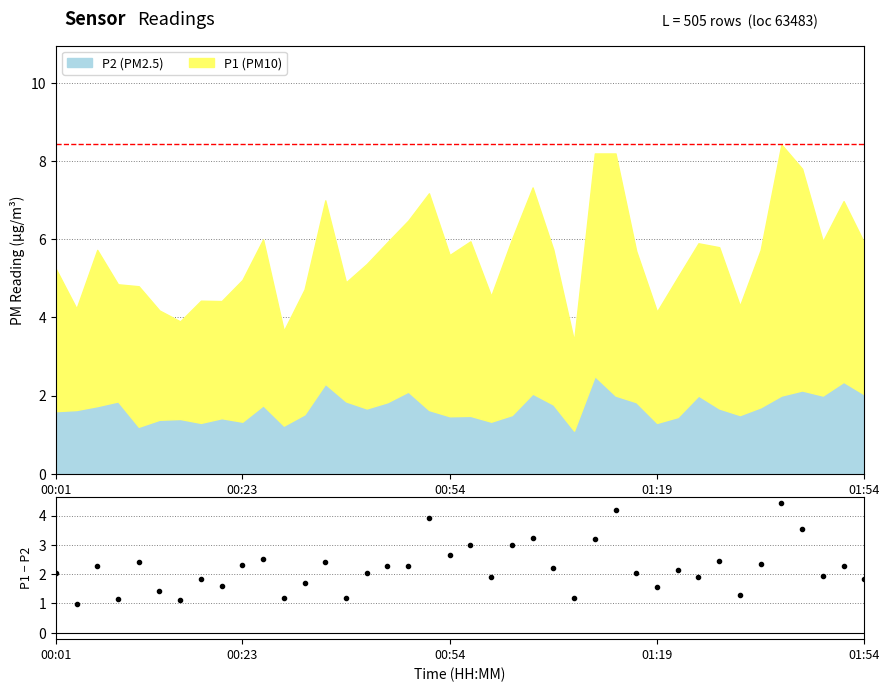

What is the highest value of the P2 (PM2.5) series?

2.5